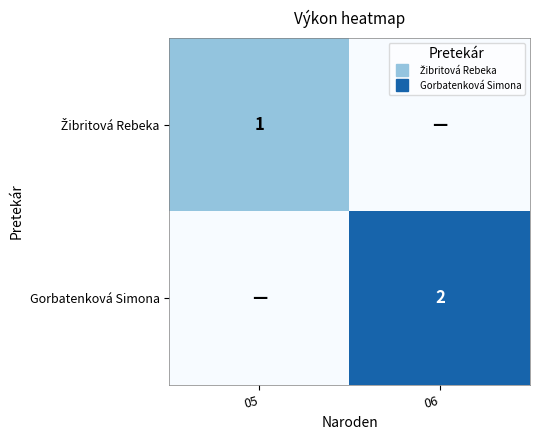

Rank the series by their maximum value, from highest to lowest.

Gorbatenková Simona, Žibritová Rebeka